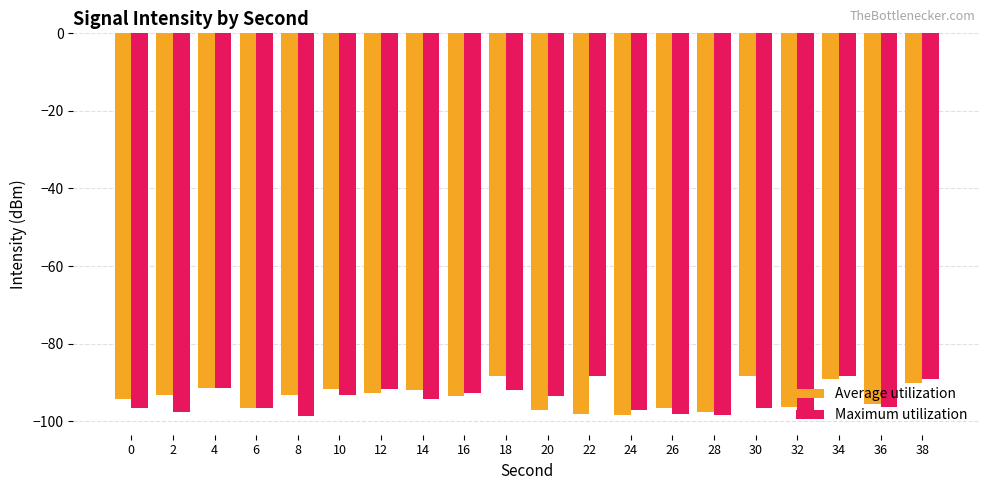

What is the value of the Average utilization bar at the 8th from the left?

-91.9